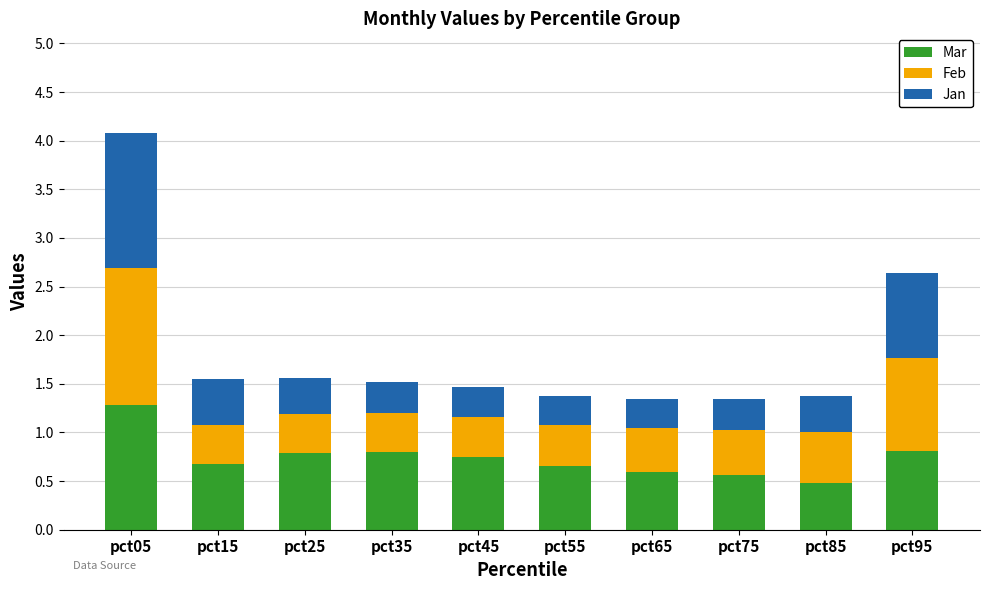

What is the difference between the second highest and minimum values in the Mar series?

0.3